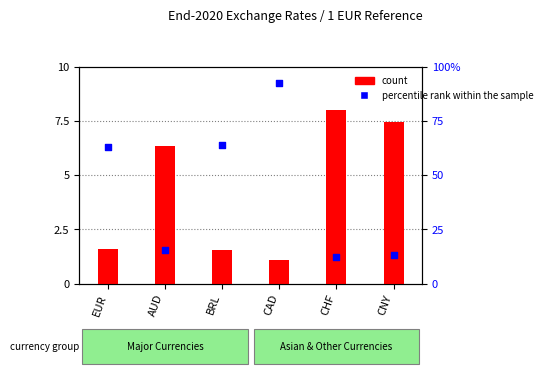

What are all the series names shown in the legend?

count, percentile rank within the sample